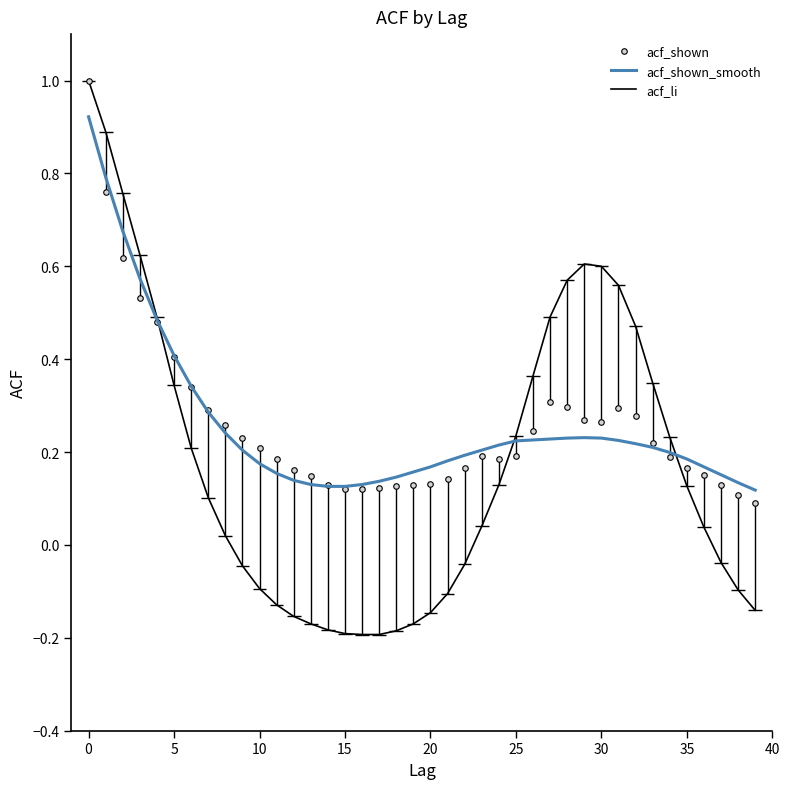

In acf_li, how many points are higher than both neighbors (excluding endpoints)?

1